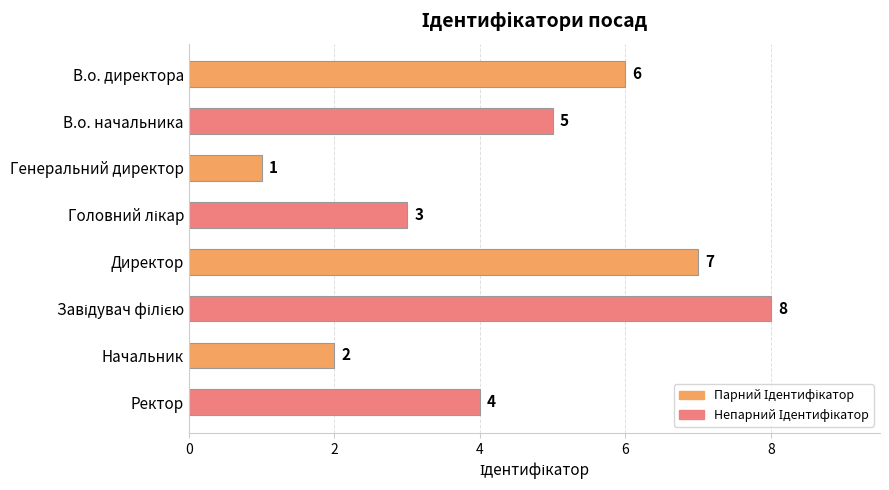

How many categories are shown in the chart?

8